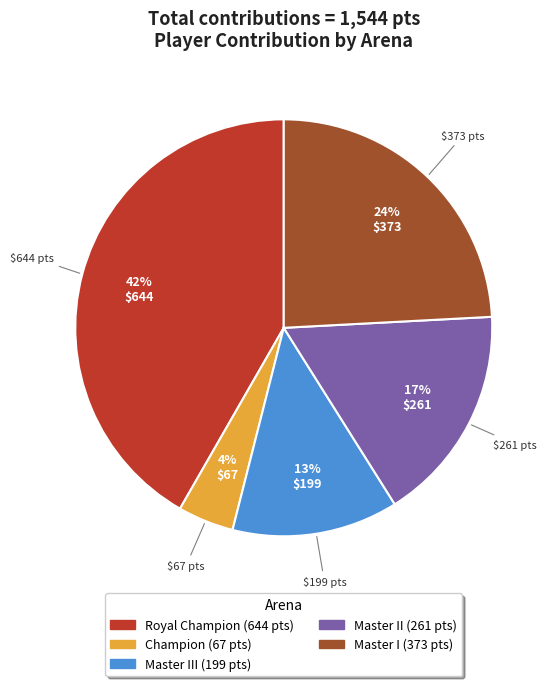

To the nearest percent, what is the average slice percentage?

20%